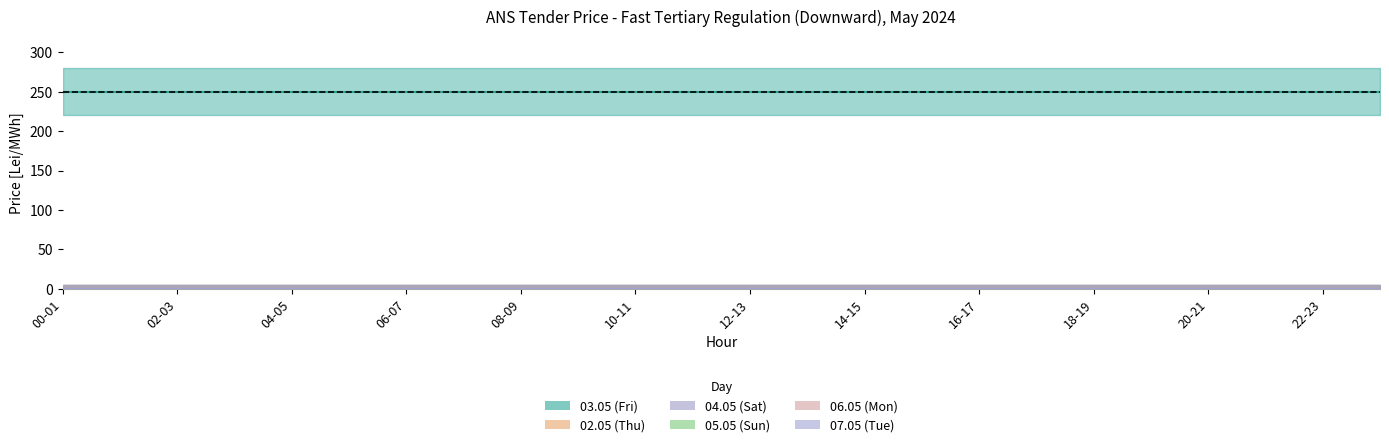

Which series has the largest total across all categories?

03.05 (Fri)